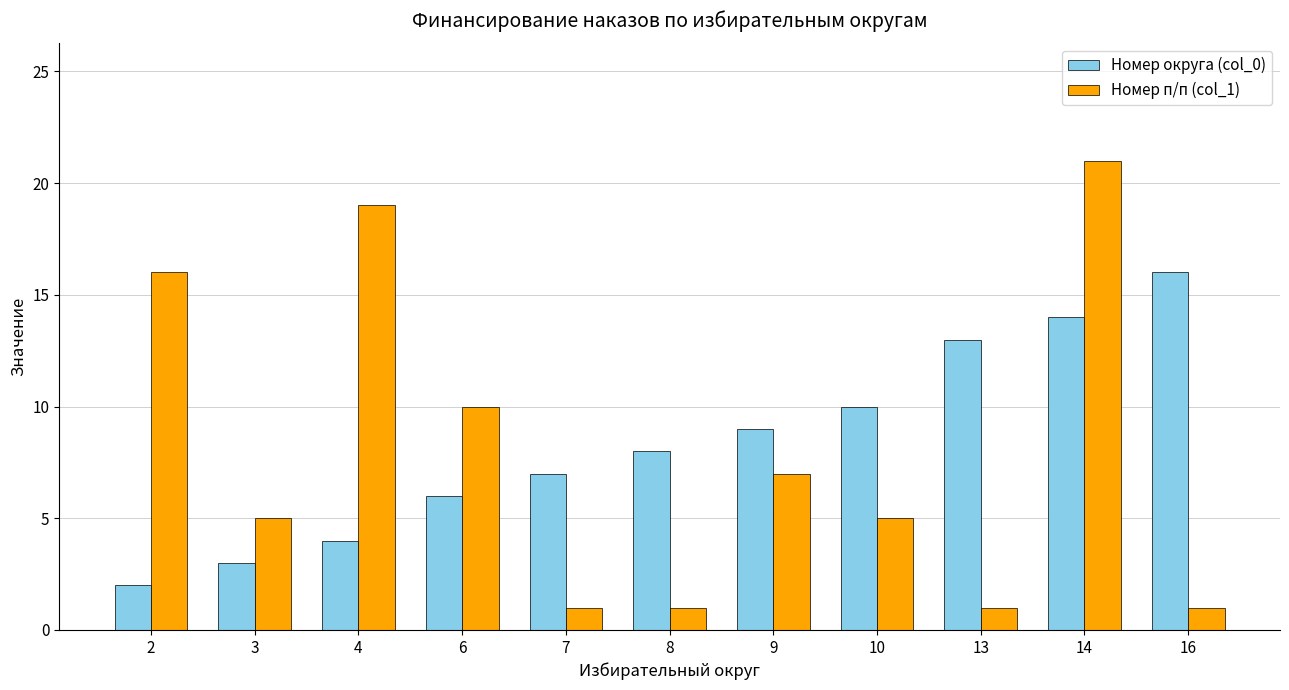

What is the highest value of the Номер округа (col_0) series?

16